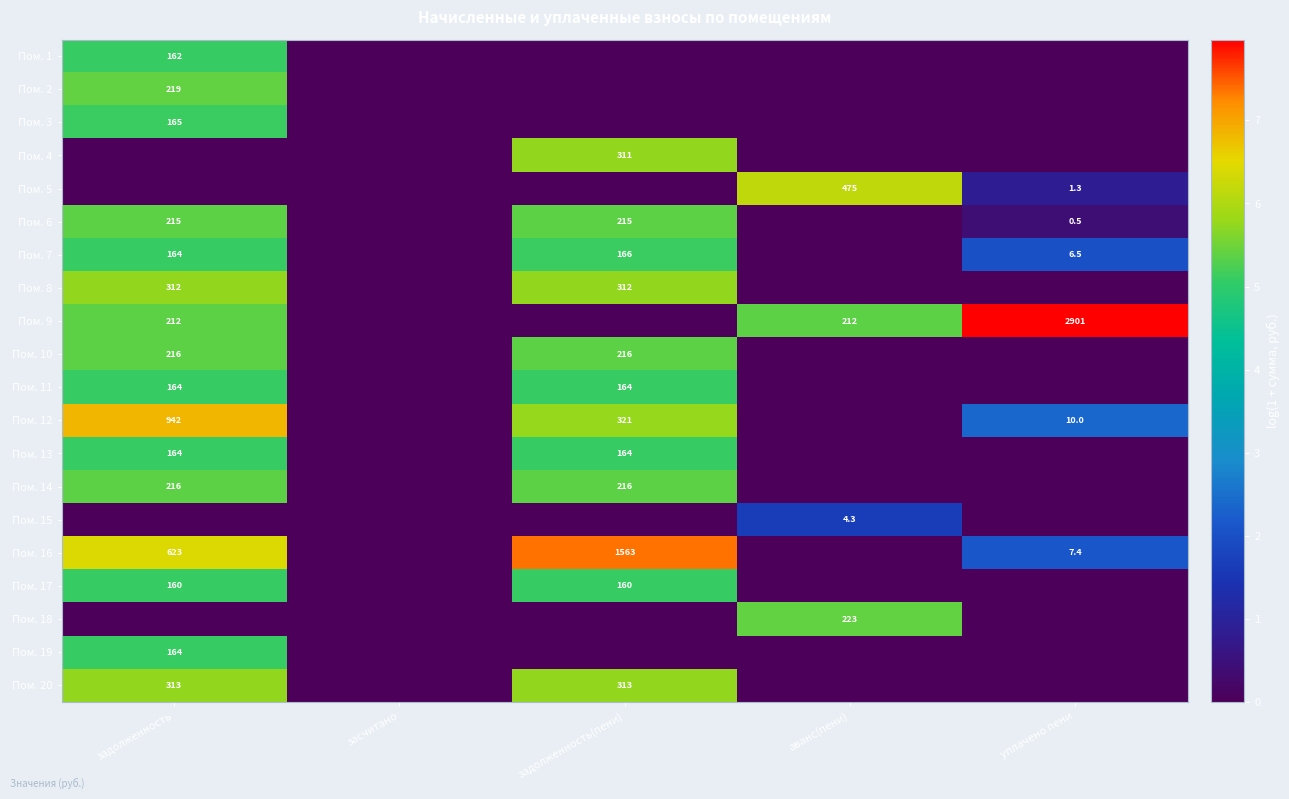

The Пом. 10 series shows 148.0 at задолженность. True or false?

False